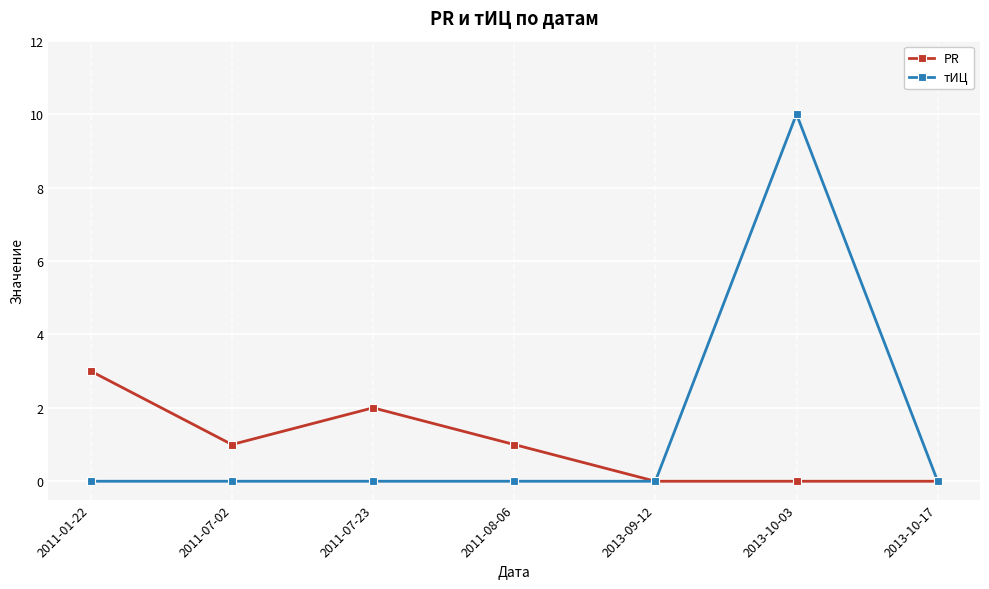

What is the sum of all PR values?

7